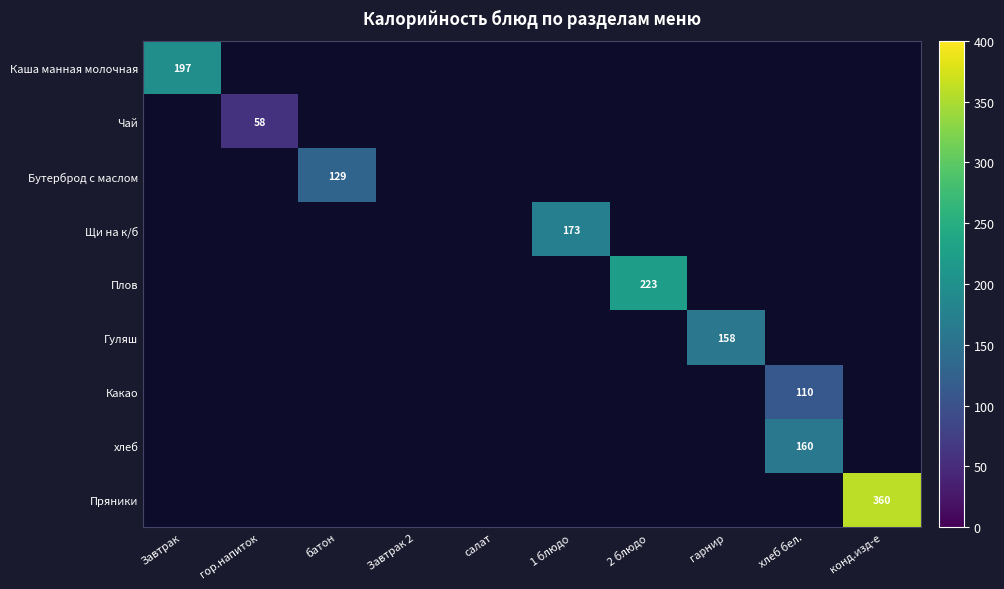

The Чай series shows 24 at гор.напиток. True or false?

False